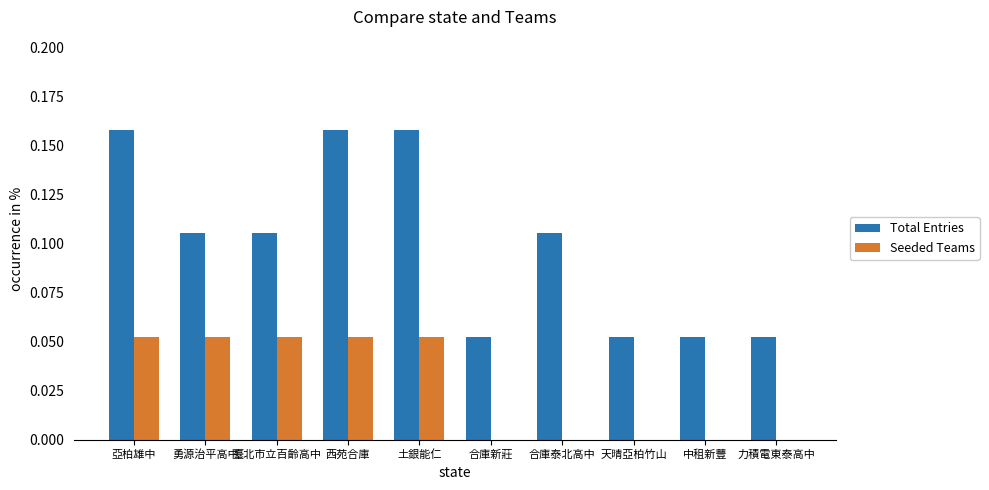

True or false: Total Entries has a value of 0.0 at 中租新豐.

False